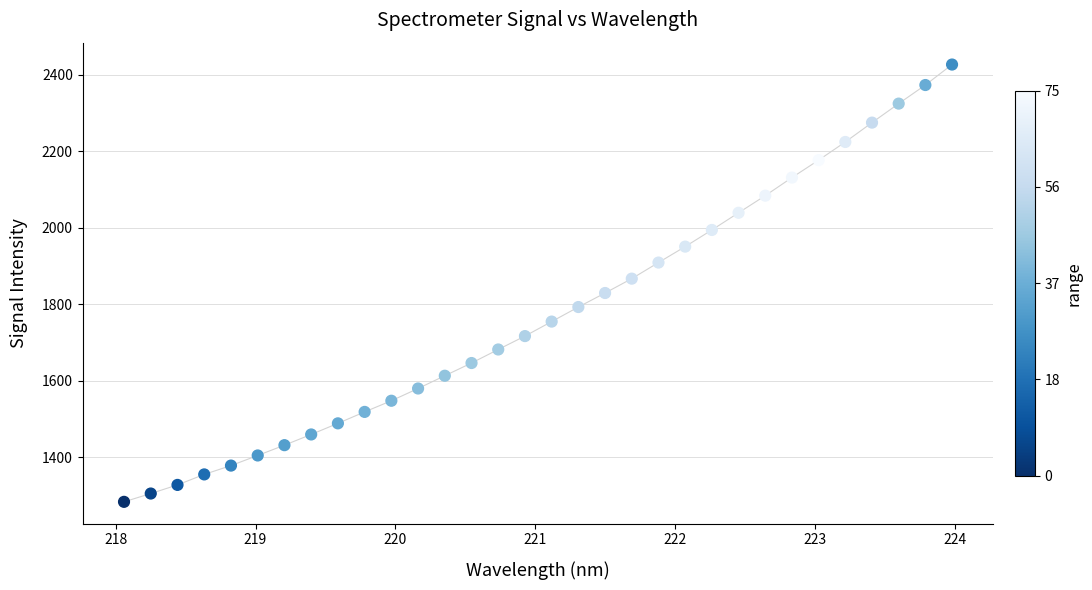

What is the range of Y values (max minus min)?

1143.0